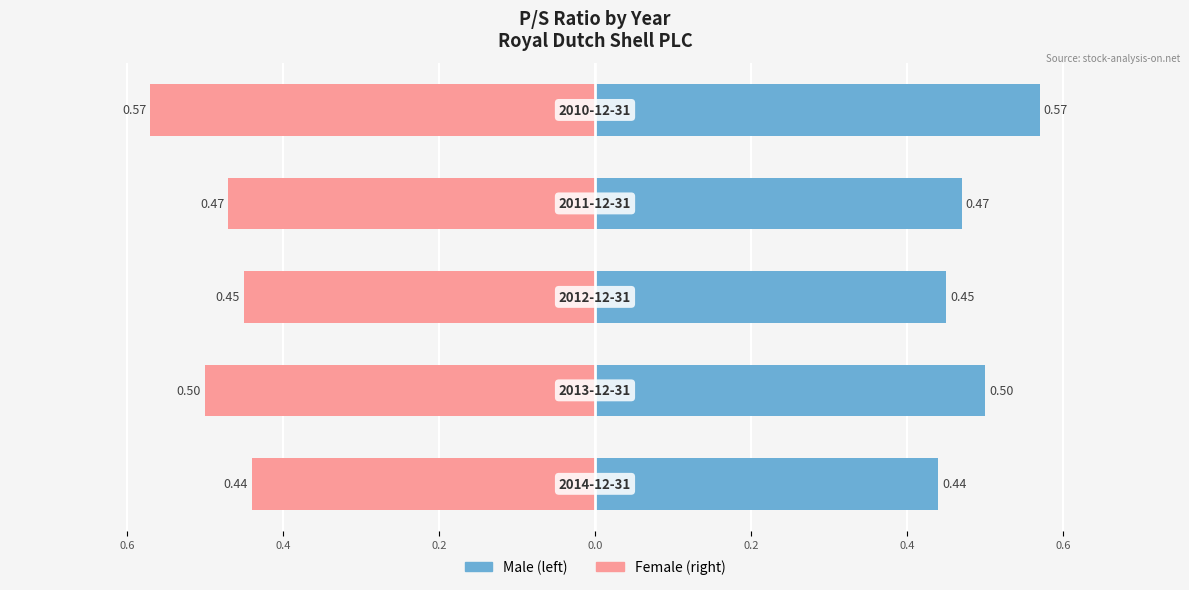

How many groups of bars are there?

5